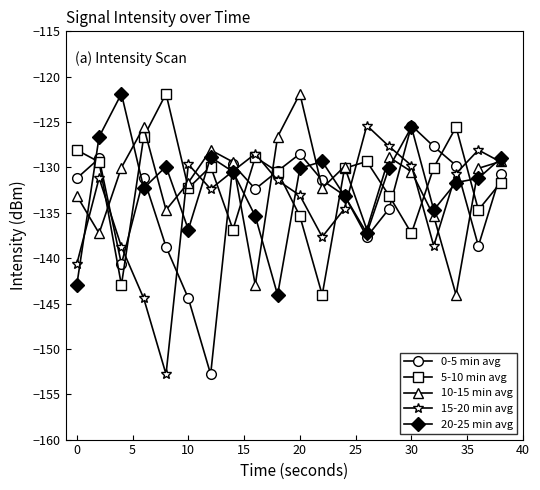

In 15-20 min avg, how many points are lower than both neighbors (excluding endpoints)?

4